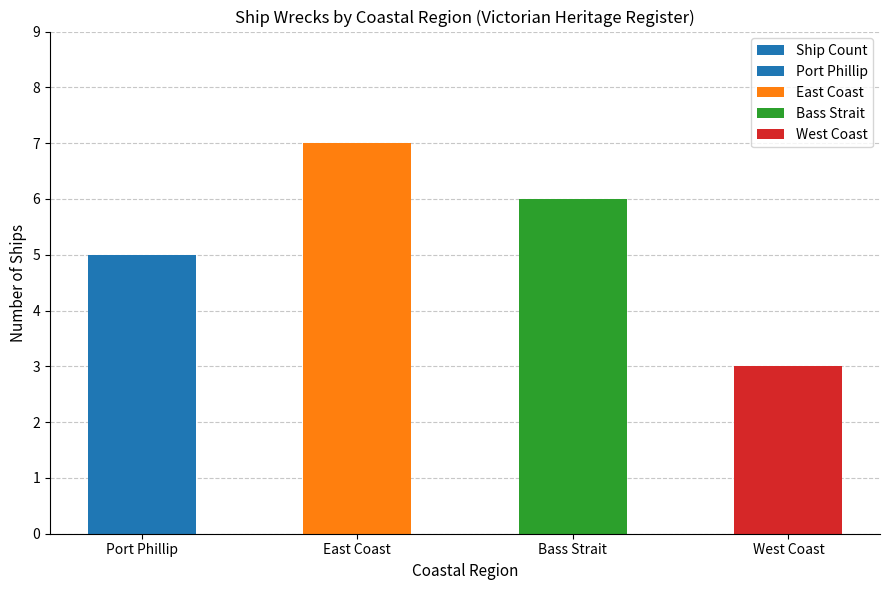

List the labels in order of value, largest first.

East Coast, Bass Strait, Port Phillip, West Coast